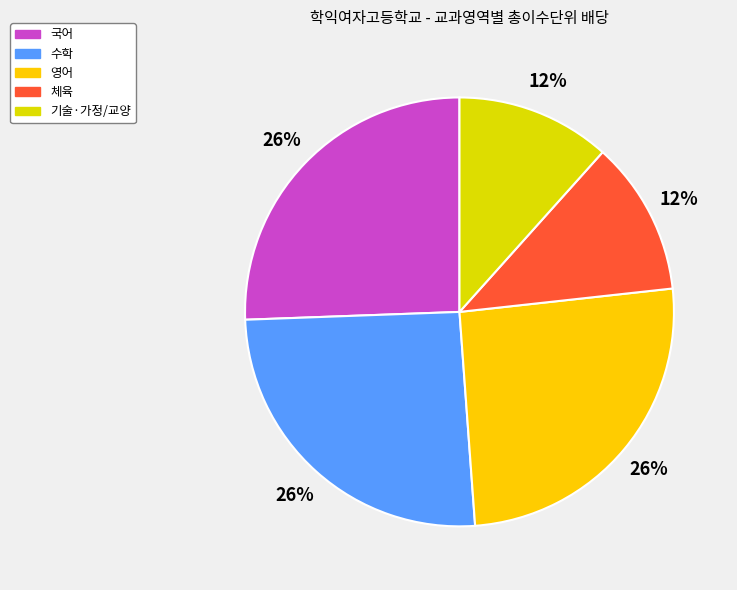

Is there a majority slice in this chart?

No